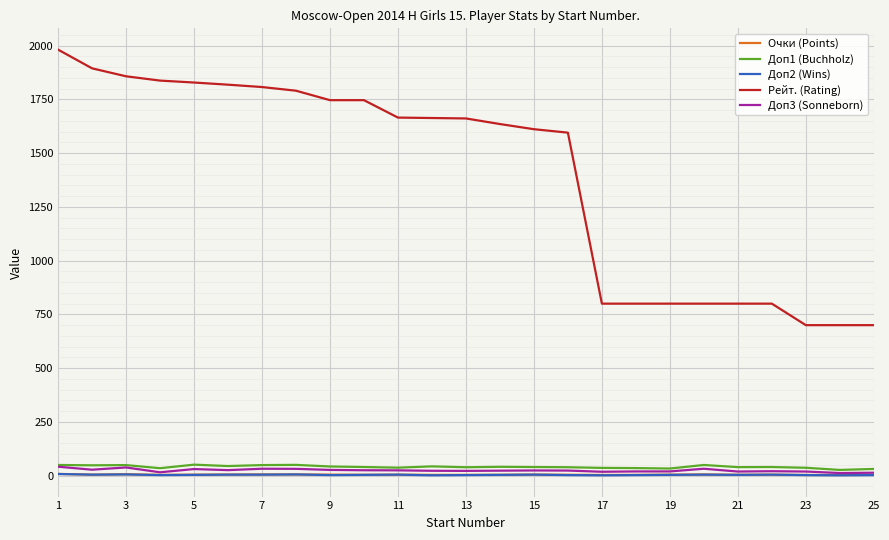

Which series has the largest total across all categories?

Рейт. (Rating)